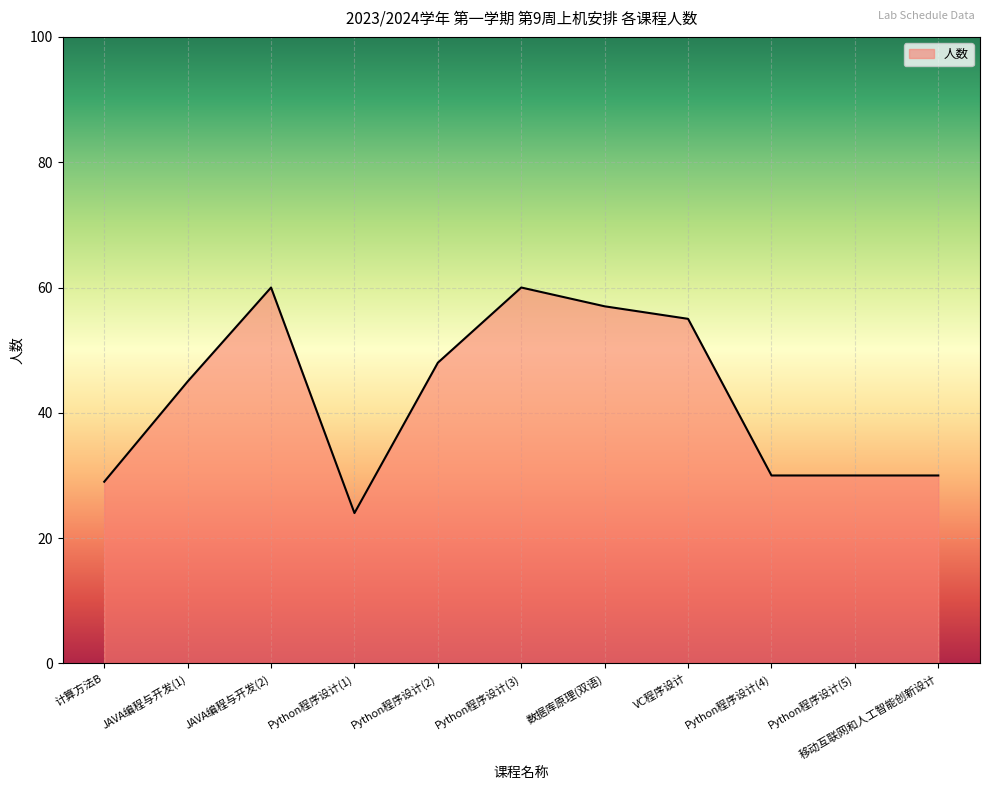

Read the value at JAVA编程与开发(2), to the nearest 5.

60